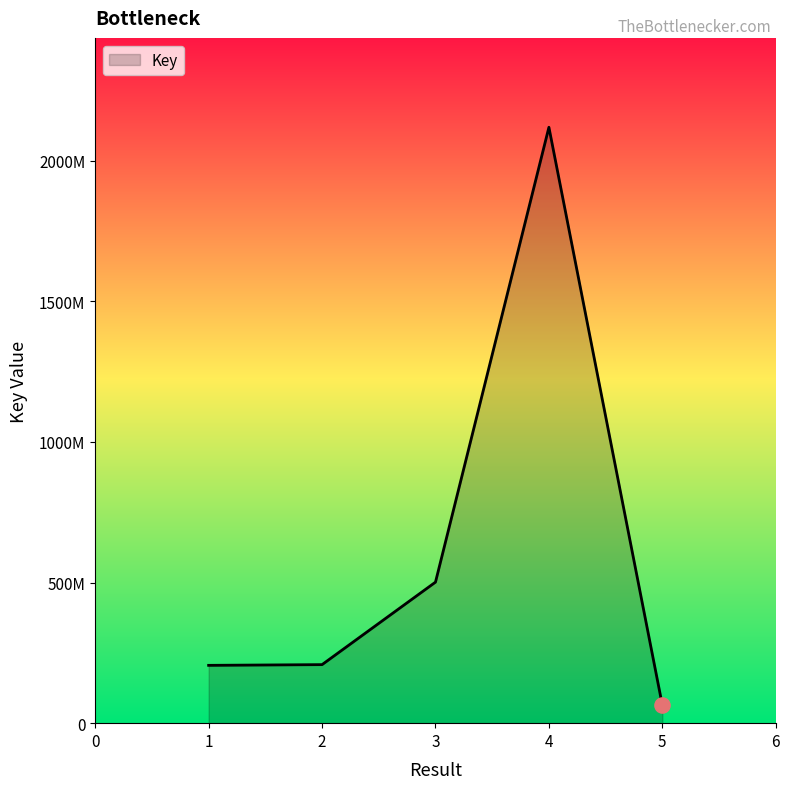

Approximately how many times larger is the value at 2 compared to 5?

3.2